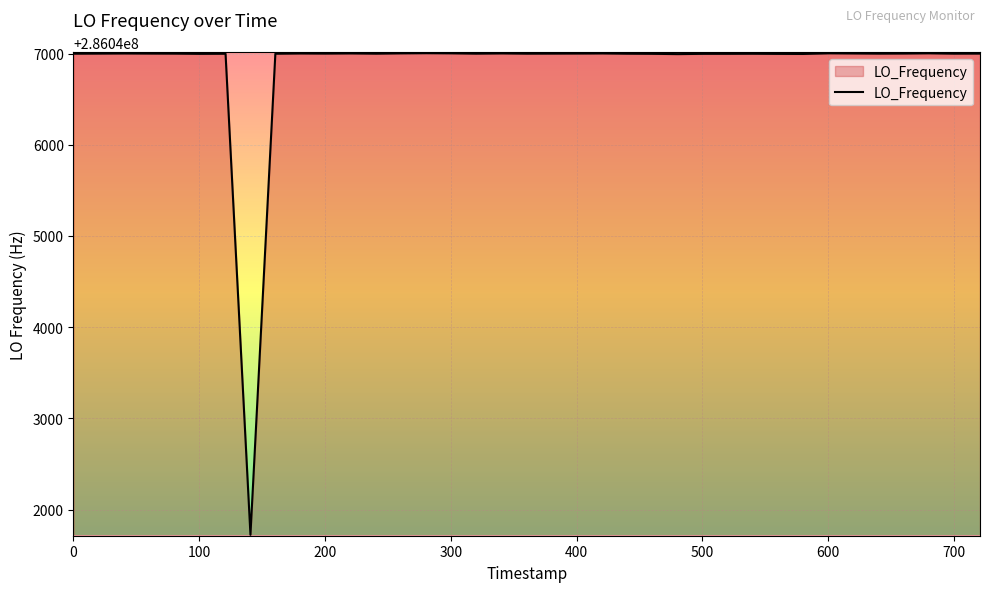

What is the difference between the maximum and minimum values?

5280.8